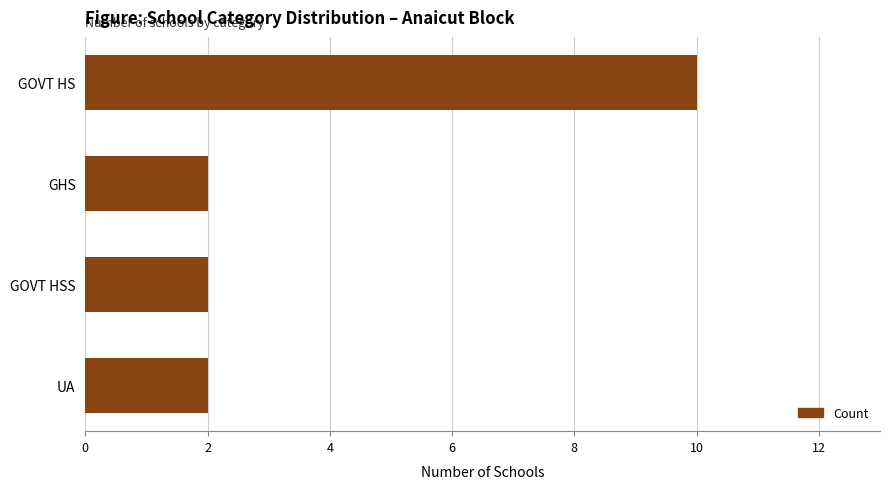

What is the ratio of the value at UA to the value at GHS?

1.0